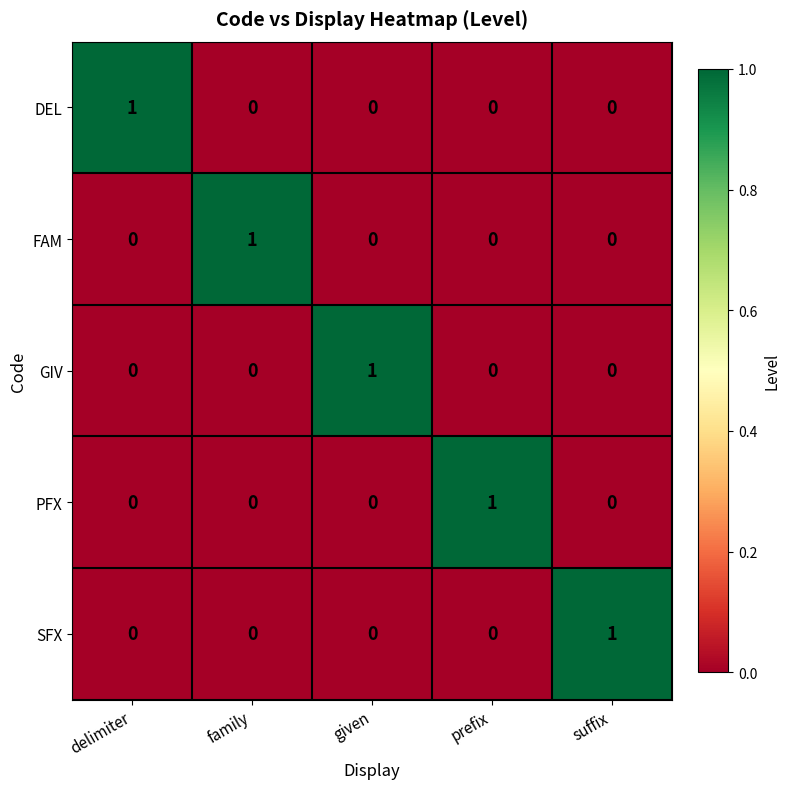

The value of PFX at delimiter is 0. True or false?

True